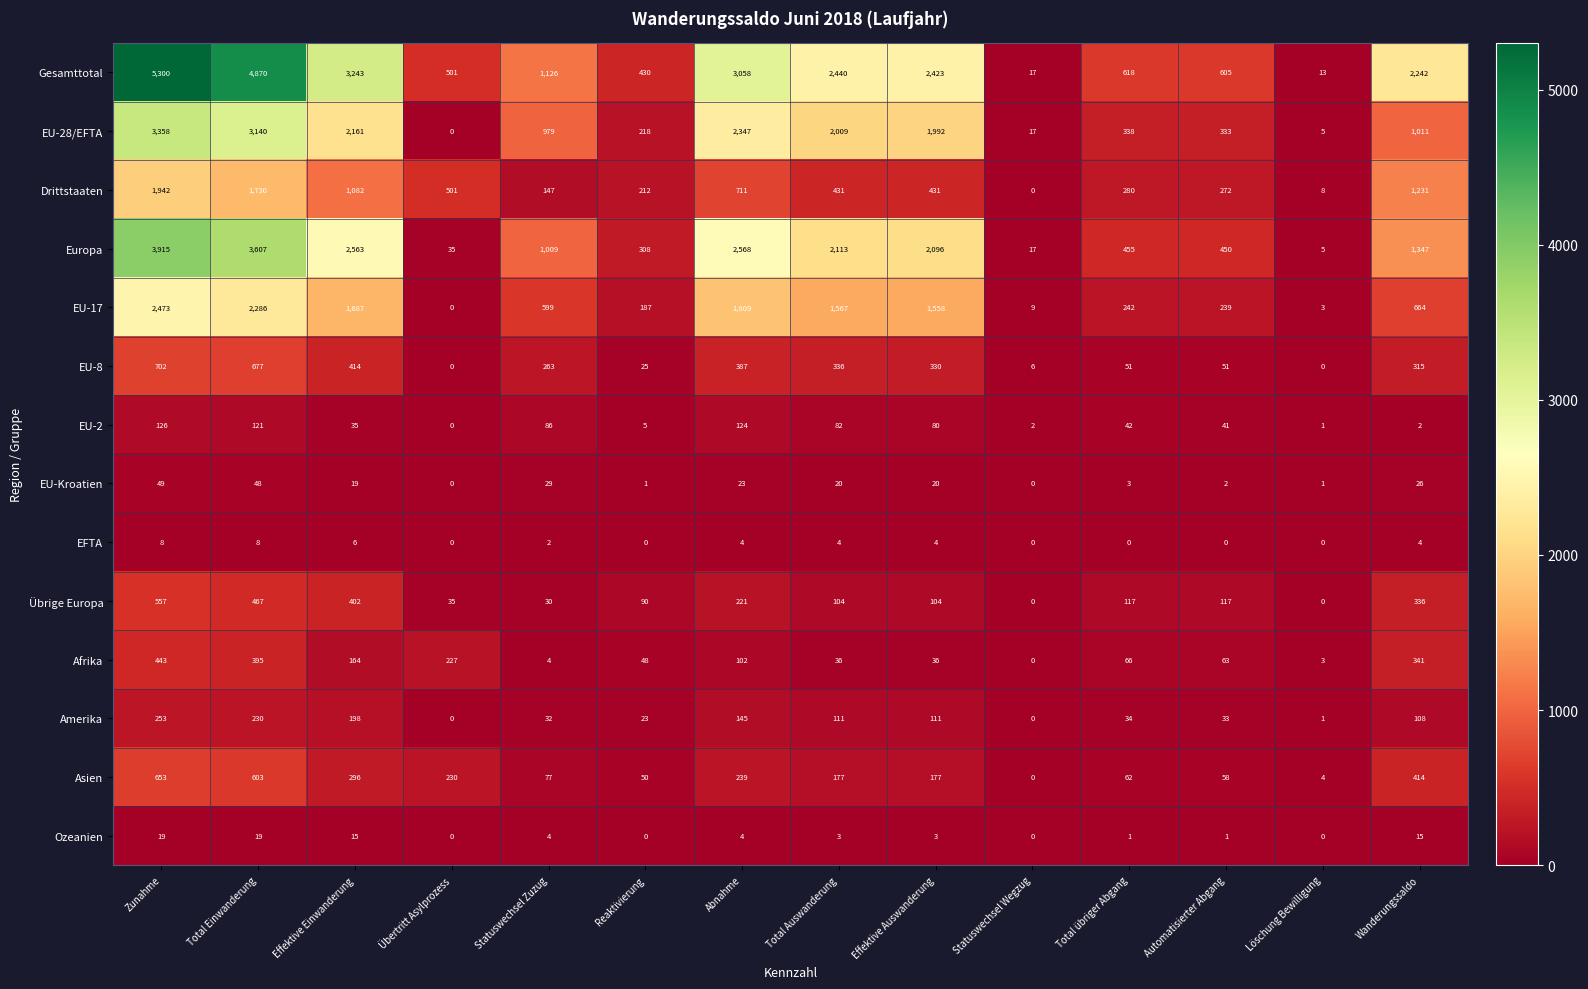

The value of Drittstaaten at Übertritt Asylprozess is 501. True or false?

True